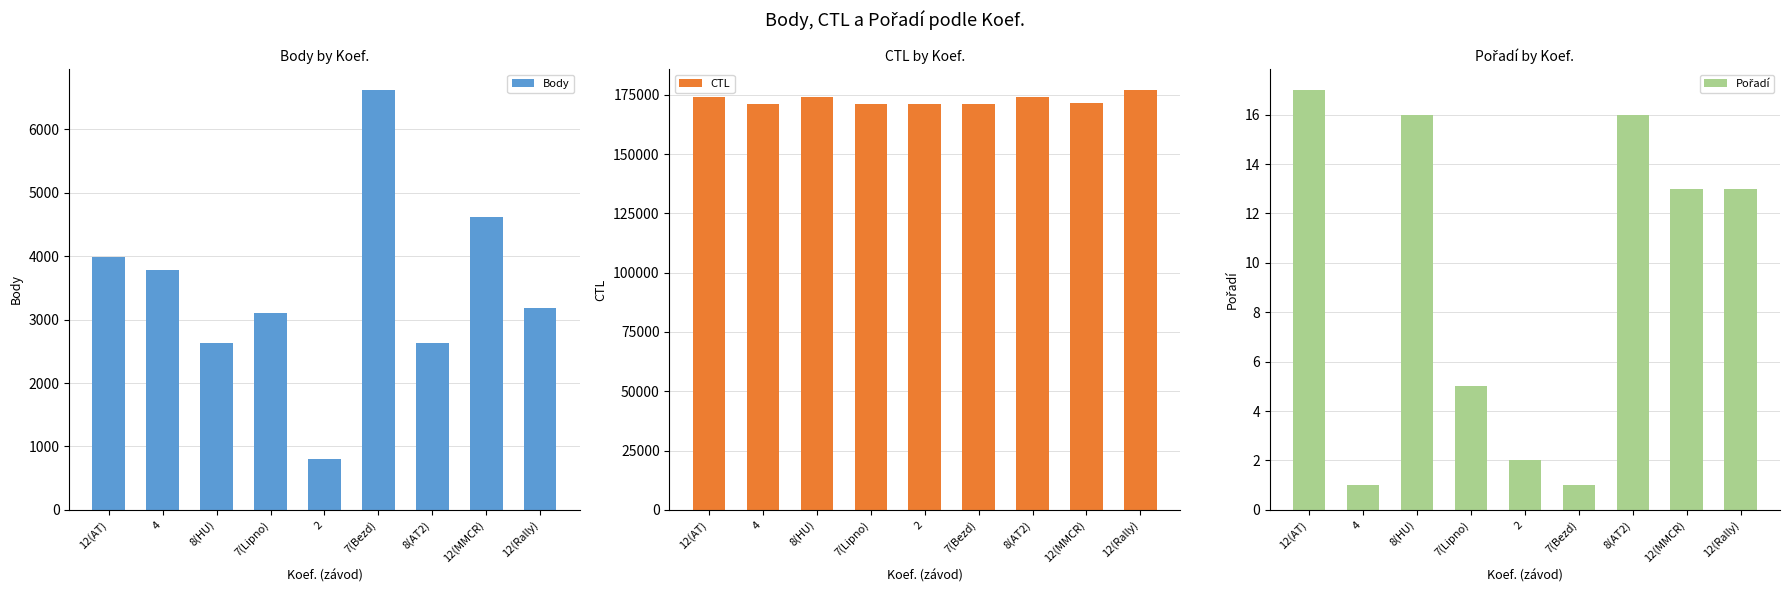

What value does the Body series have at 2, to the nearest 10?

800